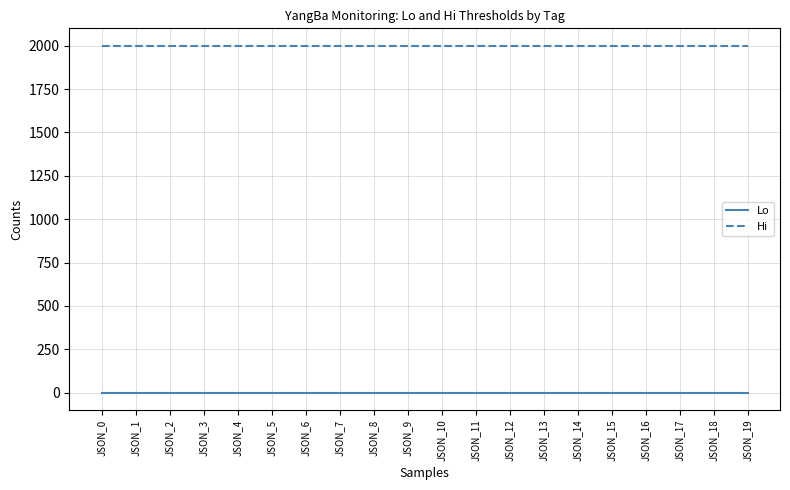

True or false: Lo and Hi cross at least once.

False